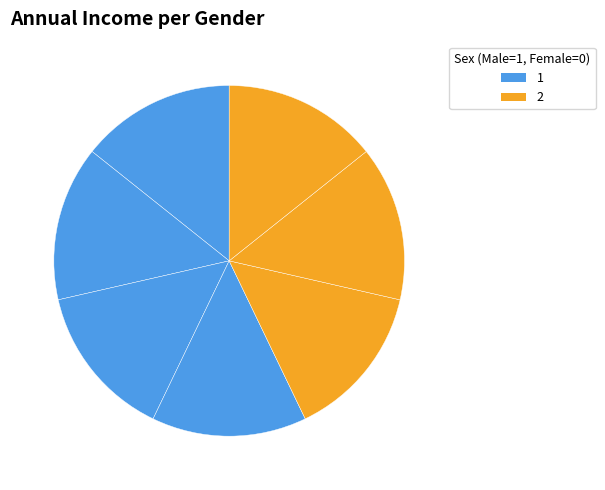

How many segments does this pie chart have?

7